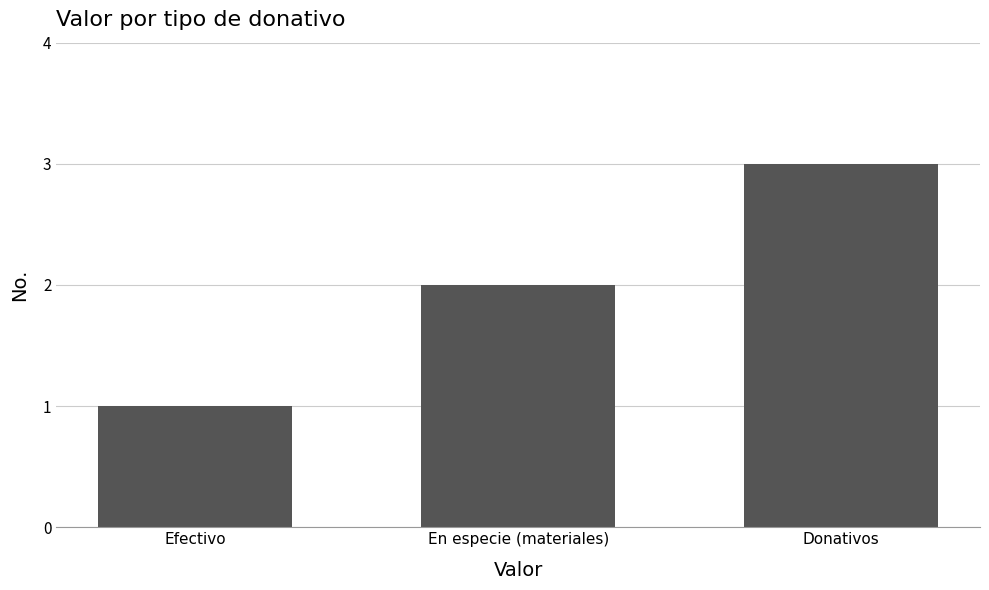

What is the sum of the values at Efectivo and En especie (materiales)?

3